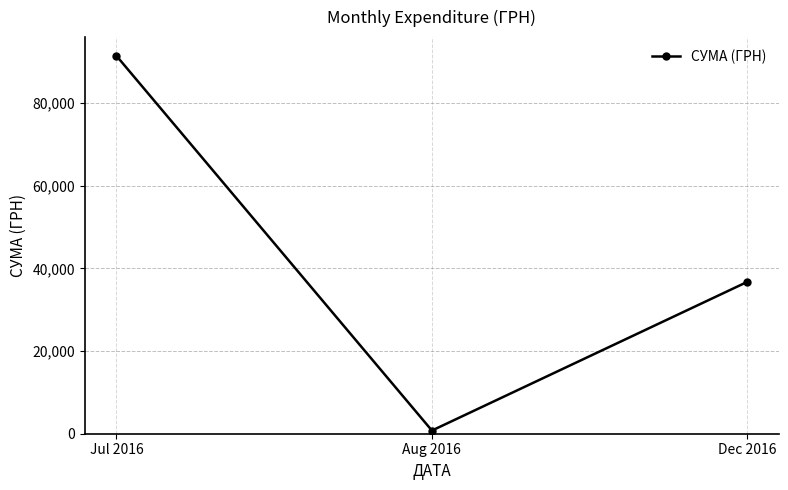

Reading left to right, what are all the values shown in this chart?

91480.5	766.5	36772.0